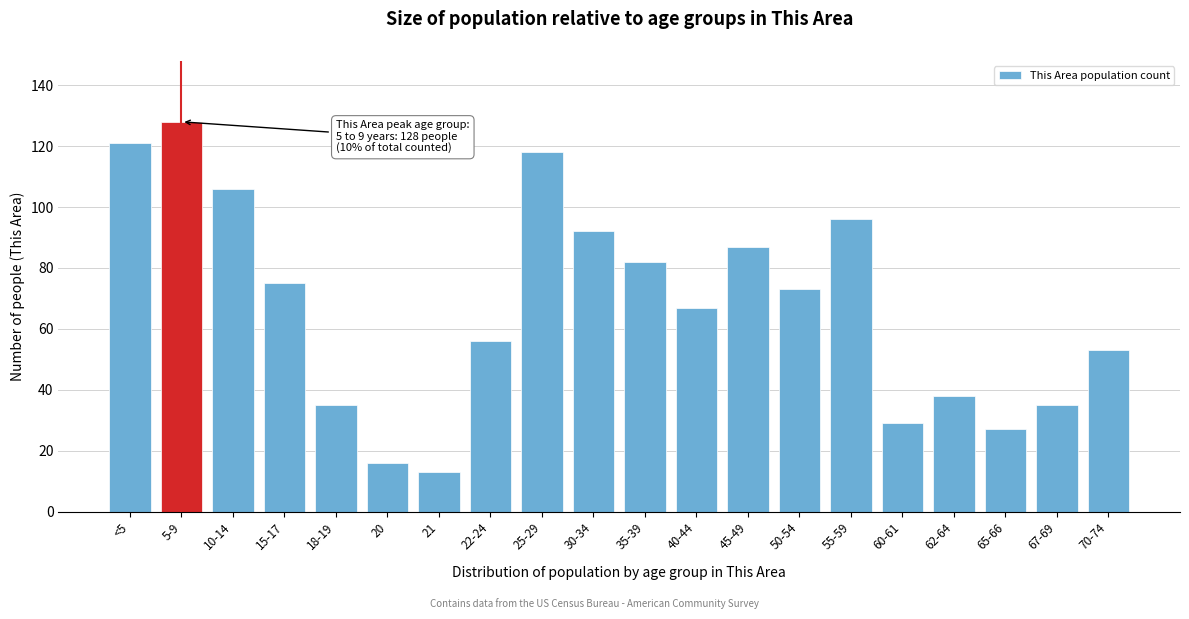

Reading left to right, extract all data points from this chart.

121	128	106	75	35	16	13	56	118	92	82	67	87	73	96	29	38	27	35	53